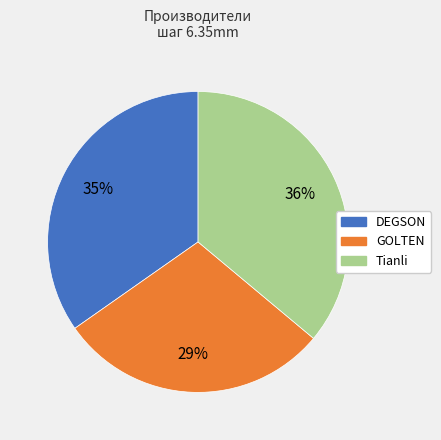

Is there a majority slice in this chart?

No